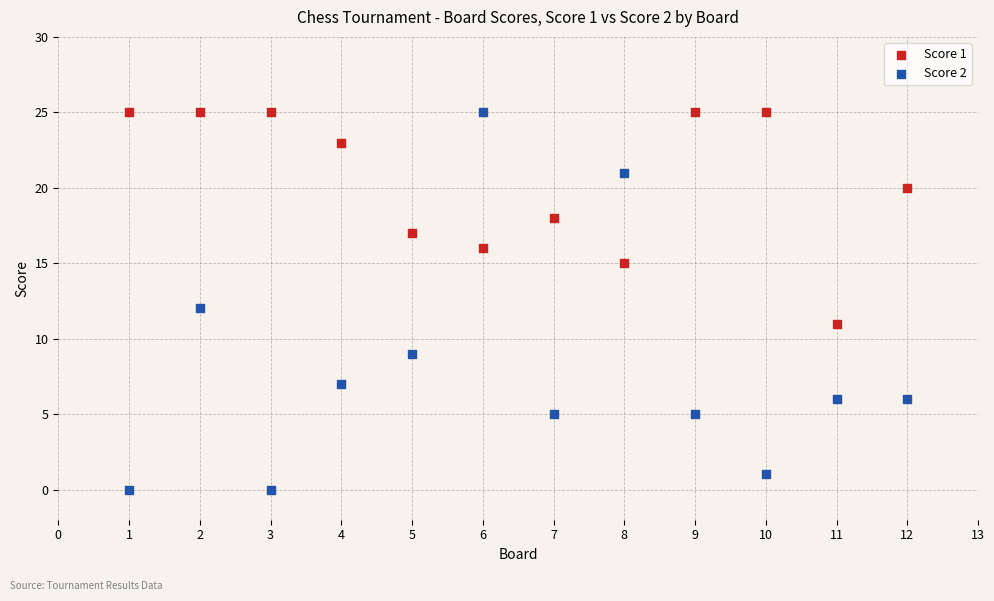

Which series has the largest Y range (max minus min)?

Score 2